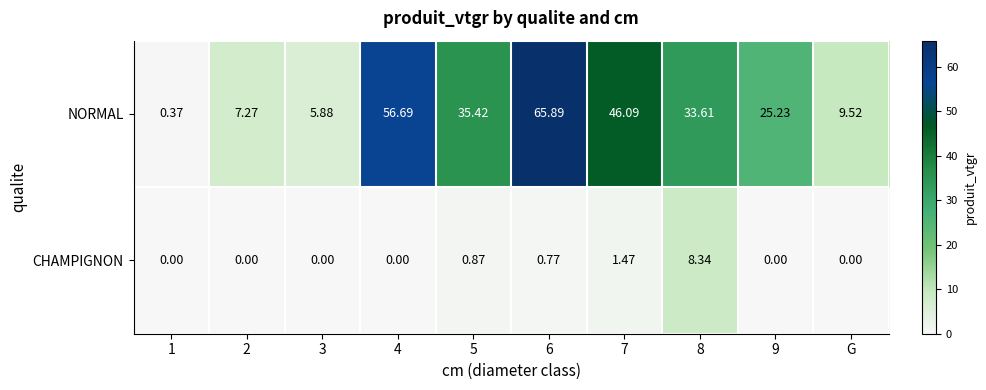

At which category is the sum across all series the highest?

6